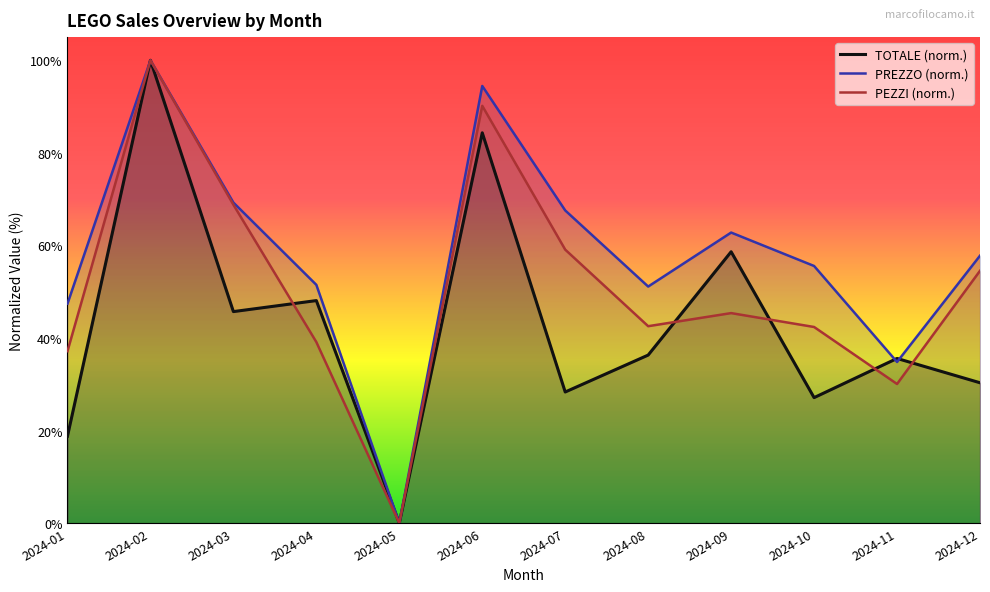

In PREZZO (norm.), how many points are higher than both neighbors (excluding endpoints)?

3